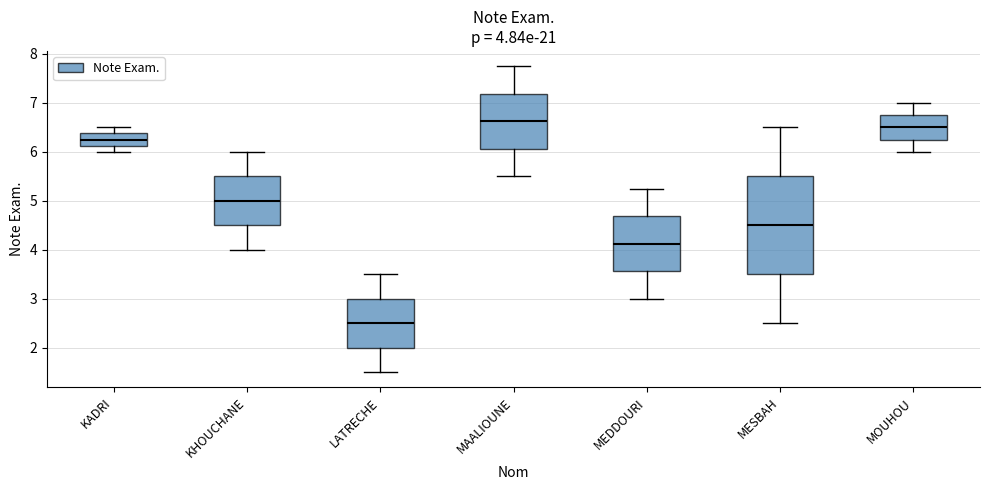

Which box's median line is the highest?

MAALIOUNE